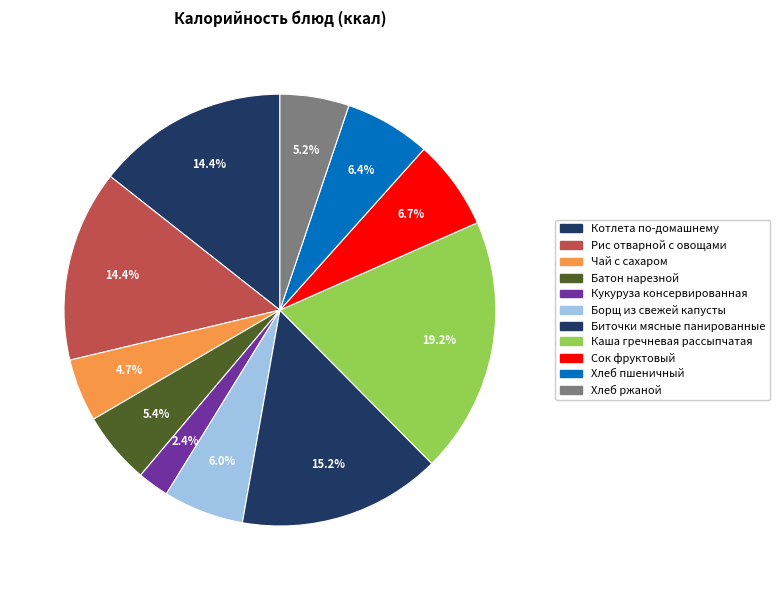

To the nearest percent, what is the difference between the largest and smallest slice percentages?

17%